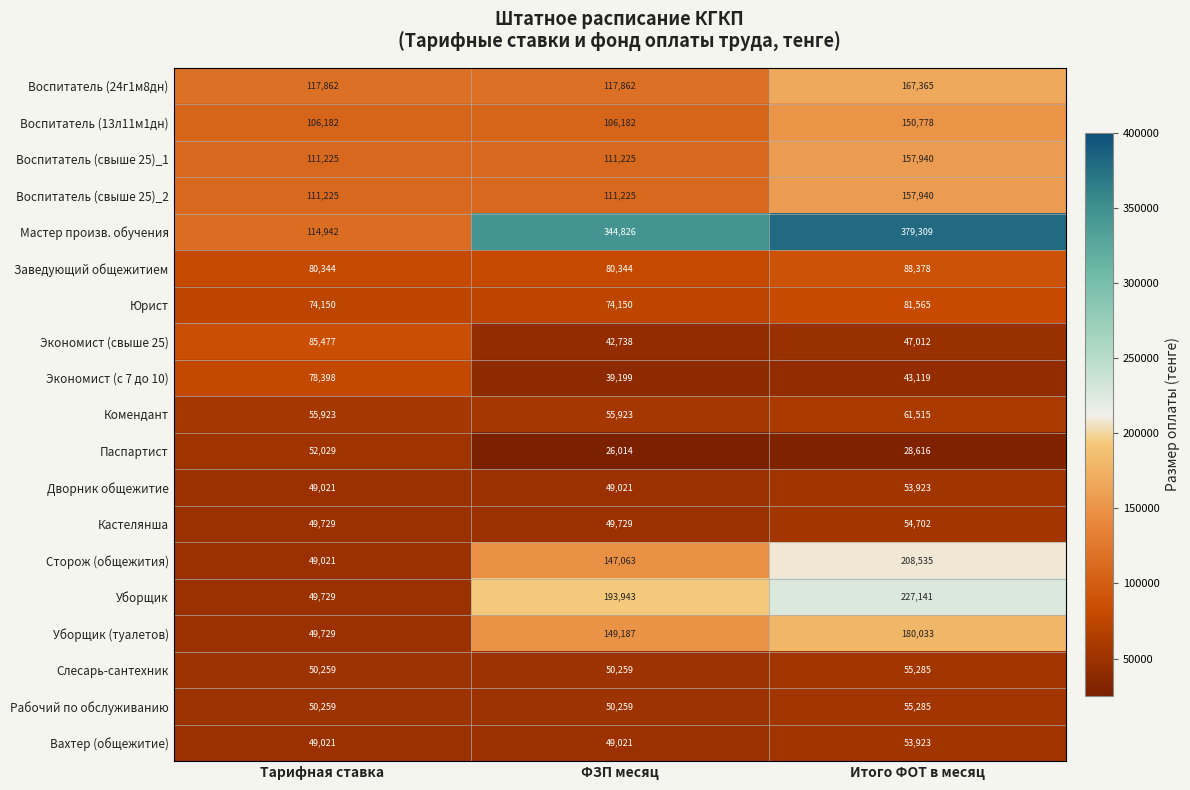

At which label is Паспартист closest to 39021?

Итого ФОТ в месяц